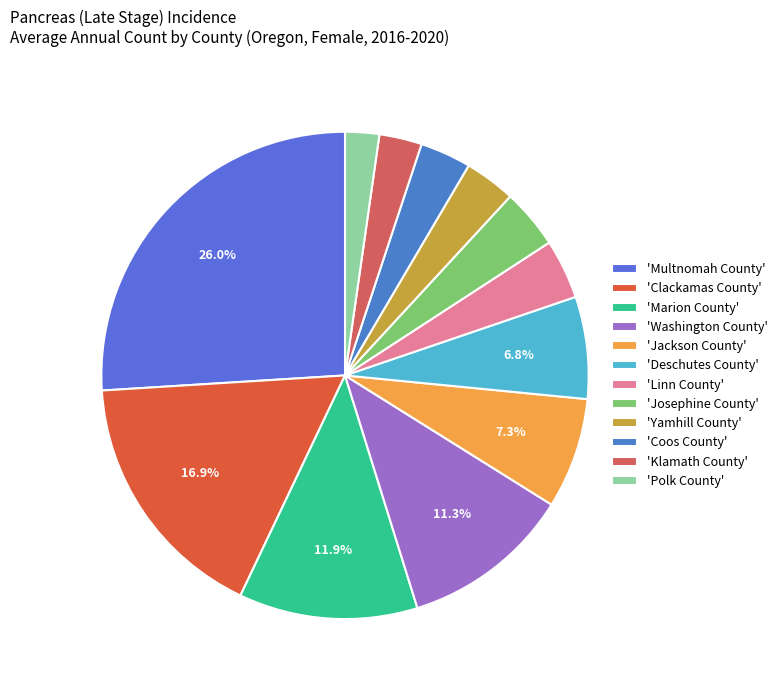

Rank the categories by value from lowest to highest.

Polk County, Klamath County, Yamhill County, Coos County, Linn County, Josephine County, Deschutes County, Jackson County, Washington County, Marion County, Clackamas County, Multnomah County